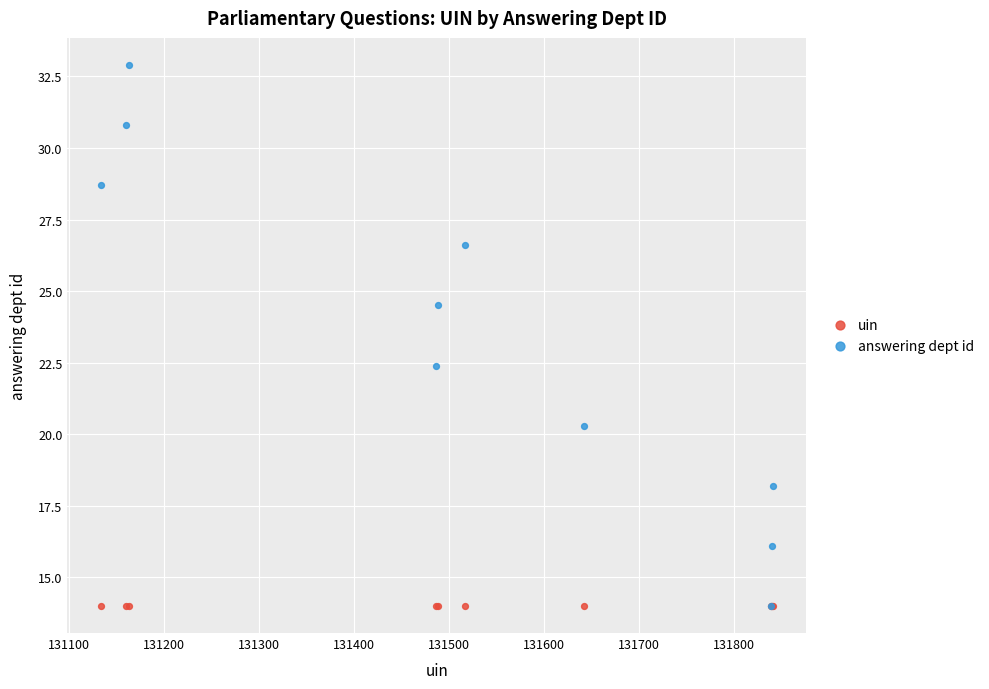

Which series contains the highest Y value?

answering dept id